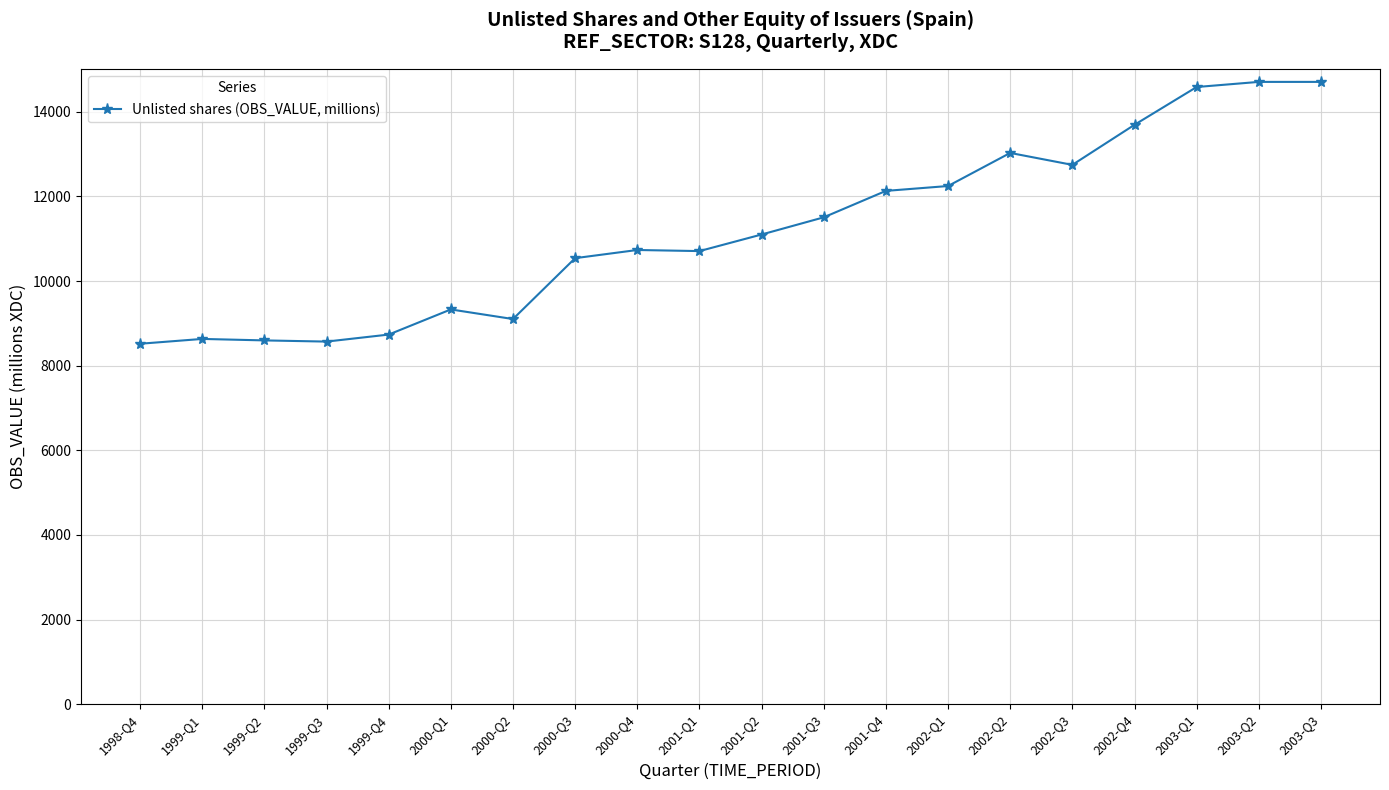

What is the average value?

11196